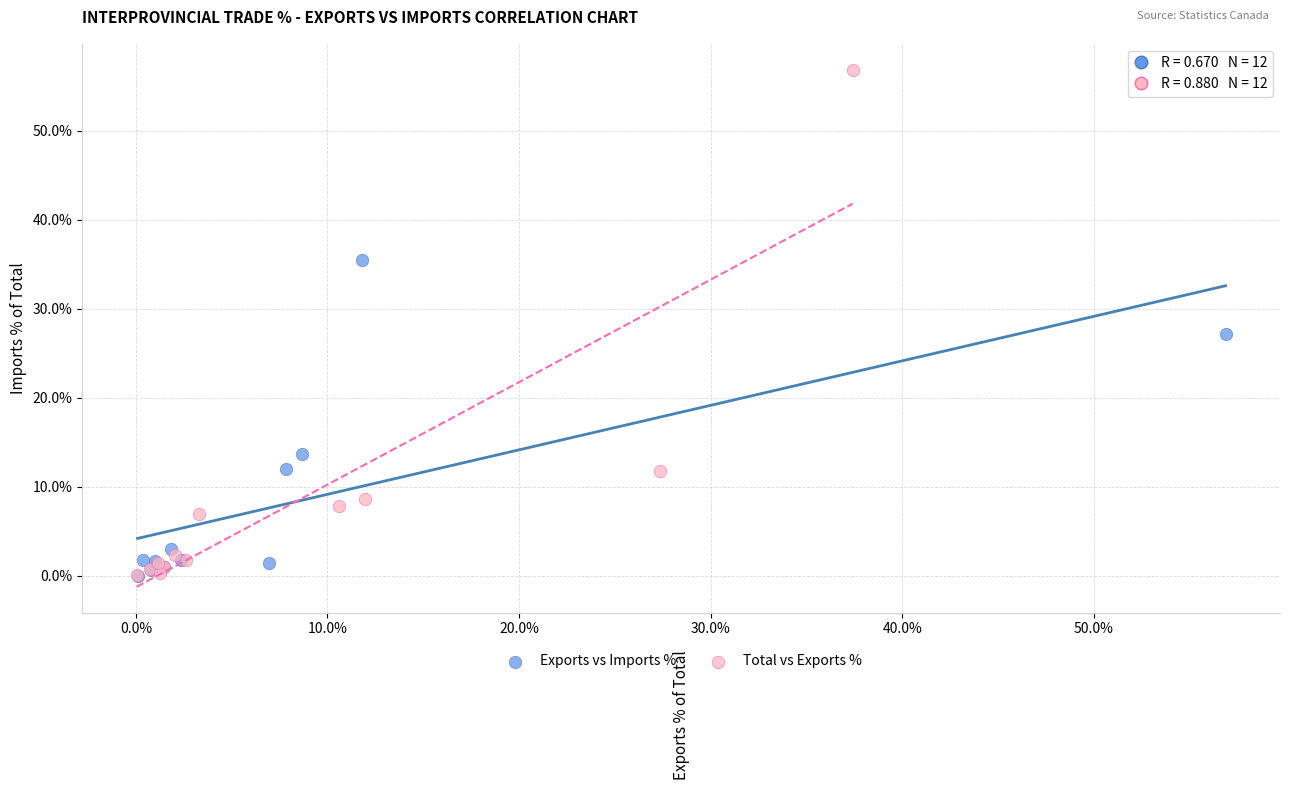

What are all the series names shown in the legend?

Exports vs Imports %, Total vs Exports %